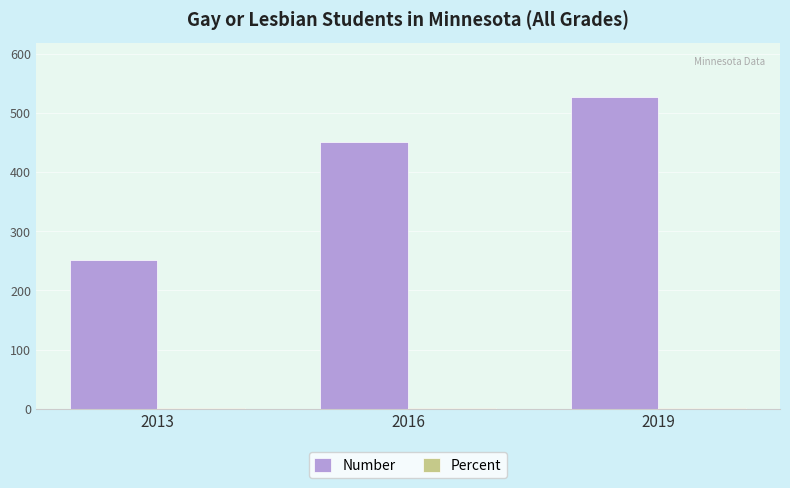

What is the approximate value of Number at 2019?

527.0